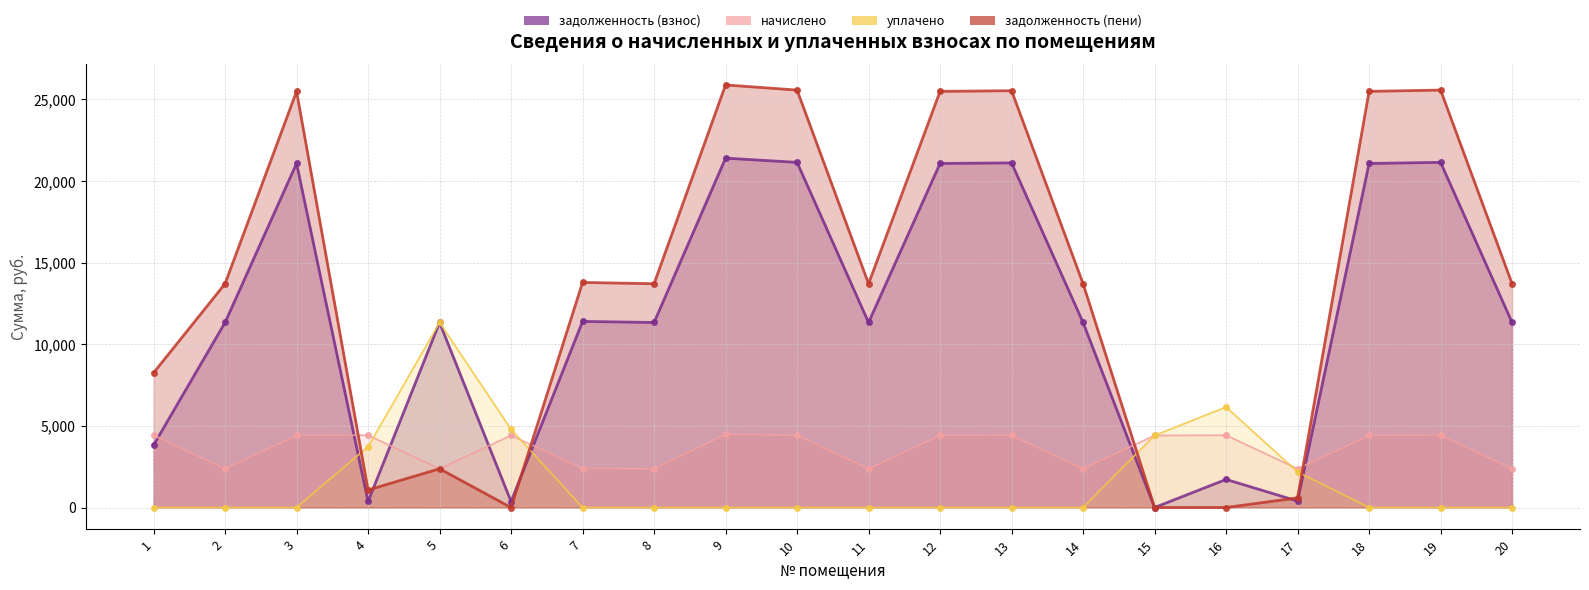

At which label does уплачено reach its peak?

5